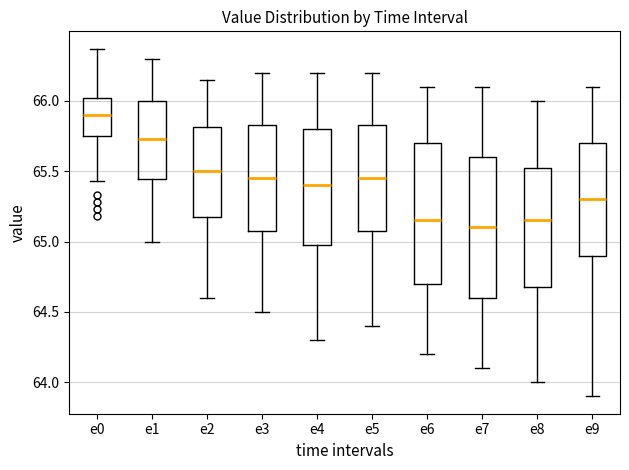

Reading left to right, read every box against the y-axis: the position of its median line, the range the box covers, and the ends of its whiskers. The values are not printed on the chart, so give them approximately, as read against the axis.

e0: median 65.90, box 65.75 to 66.00, whiskers 65.45 to 66.35
e1: median 65.75, box 65.45 to 66.00, whiskers 65.00 to 66.30
e2: median 65.50, box 65.20 to 65.80, whiskers 64.60 to 66.15
e3: median 65.45, box 65.10 to 65.85, whiskers 64.50 to 66.20
e4: median 65.40, box 65.00 to 65.80, whiskers 64.30 to 66.20
e5: median 65.45, box 65.10 to 65.85, whiskers 64.40 to 66.20
e6: median 65.15, box 64.70 to 65.70, whiskers 64.20 to 66.10
e7: median 65.10, box 64.60 to 65.60, whiskers 64.10 to 66.10
e8: median 65.15, box 64.70 to 65.55, whiskers 64.00 to 66.00
e9: median 65.30, box 64.90 to 65.70, whiskers 63.90 to 66.10